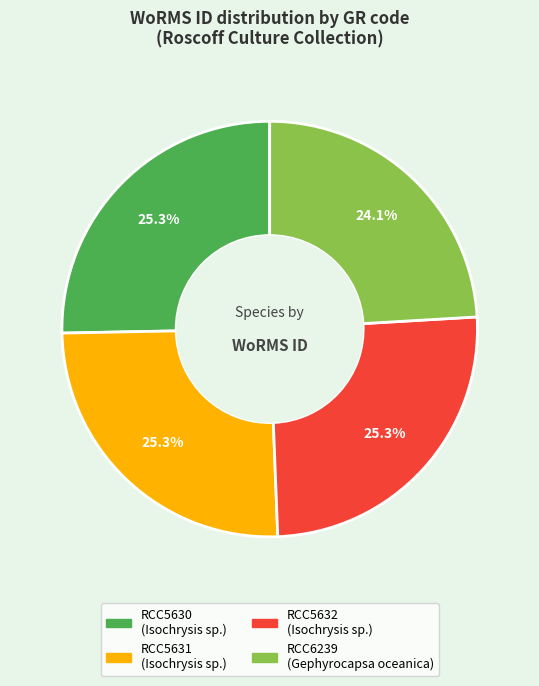

Count the number of slices in the pie.

4